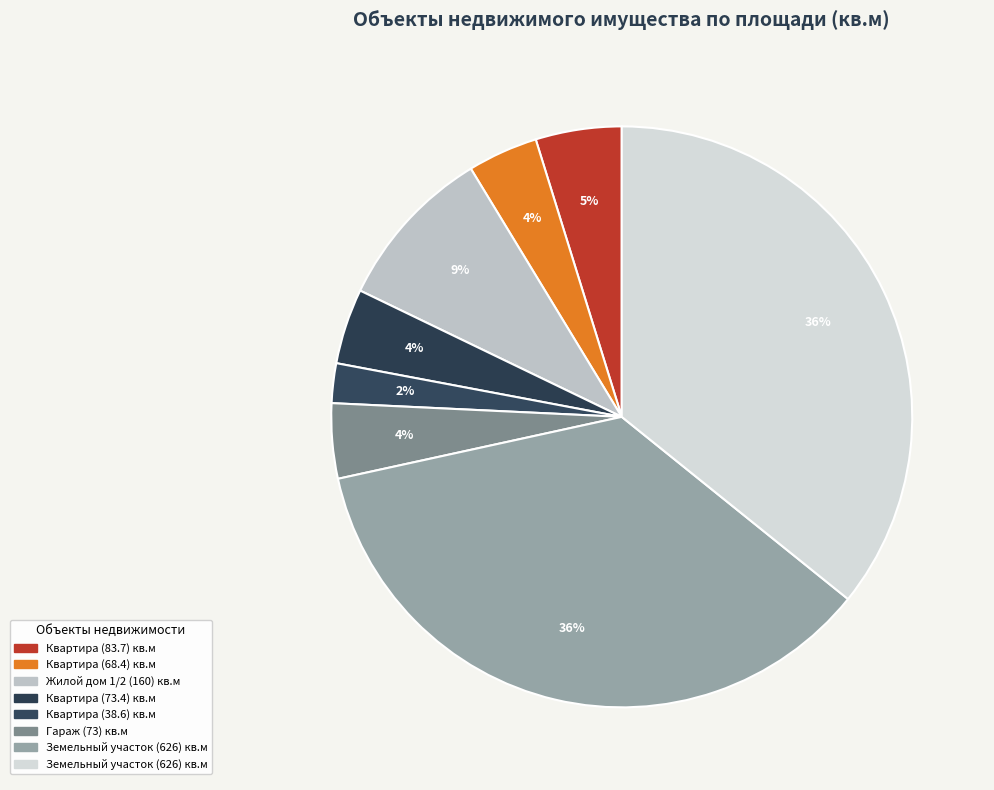

Rank the categories by value from highest to lowest.

Земельный участок (626), Земельный участок (626), Жилой дом 1/2 (160), Квартира (83.7), Квартира (73.4), Гараж (73), Квартира (68.4), Квартира (38.6)